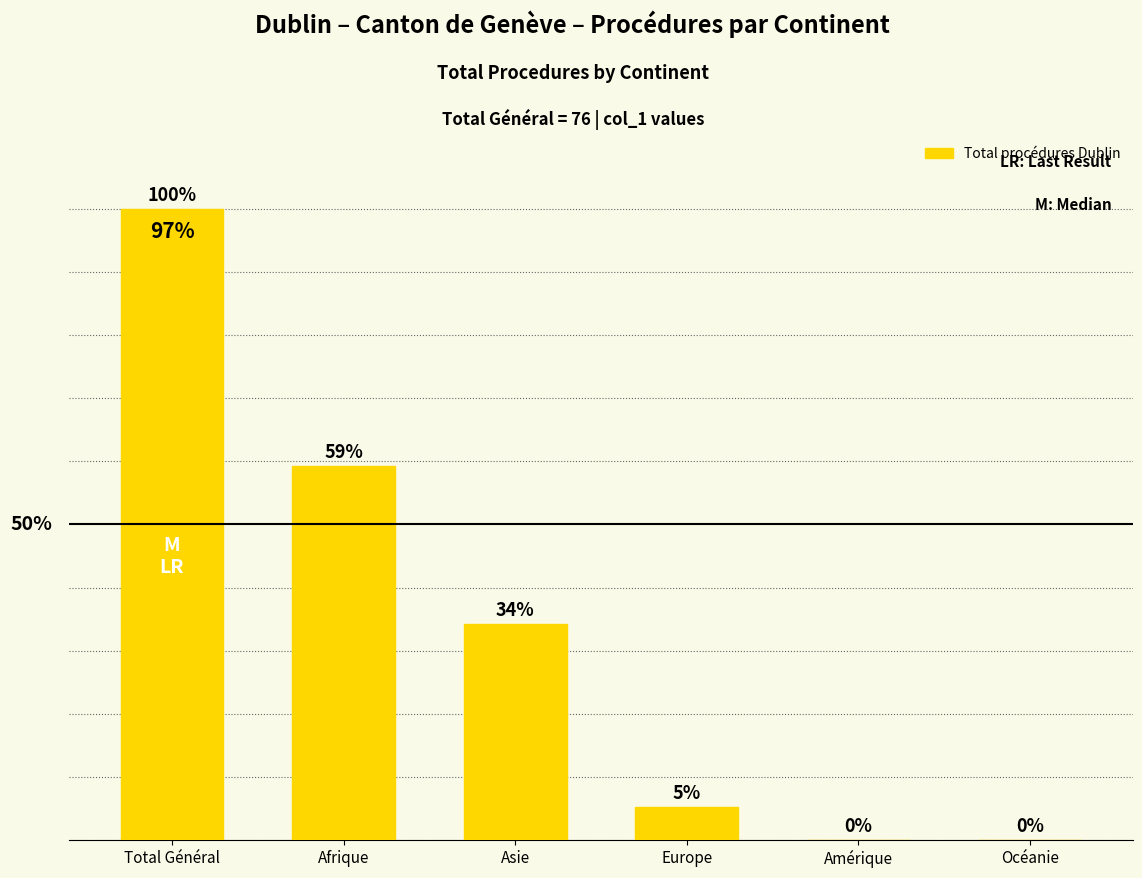

What is the ratio of the value at Asie to the value at Total Général?

0.3